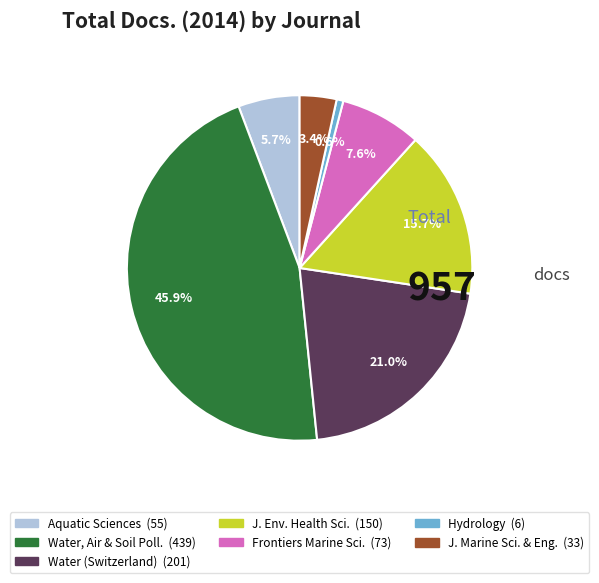

Does any single category account for the majority?

No